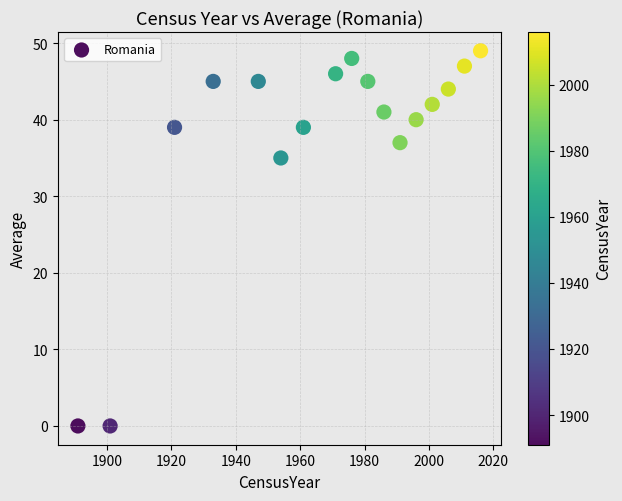

What Y value in the scatter plot is closest to 24?

35